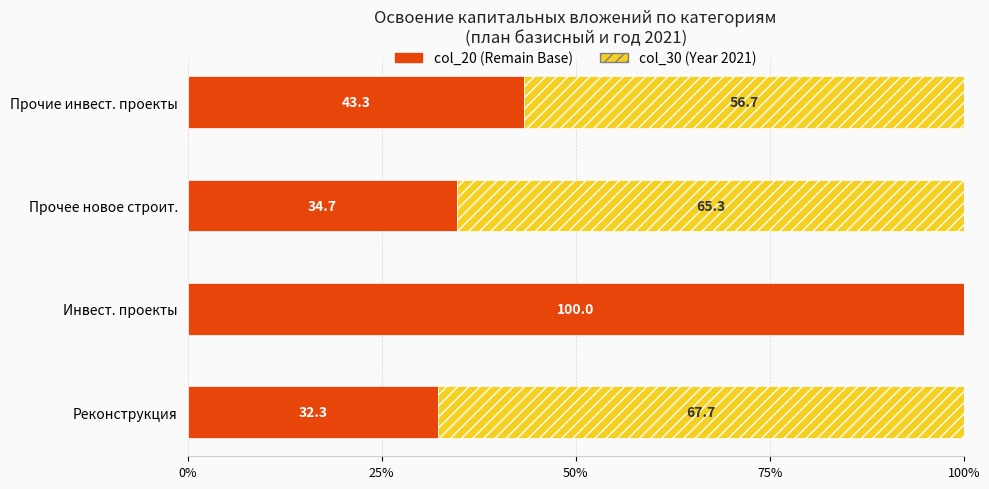

What is the total value across all series at Прочие инвест. проекты?

100.0